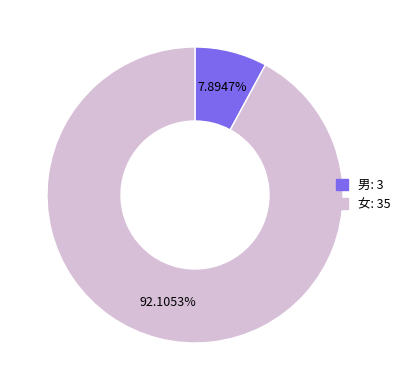

Is there any slice that represents more than half of the pie?

Yes